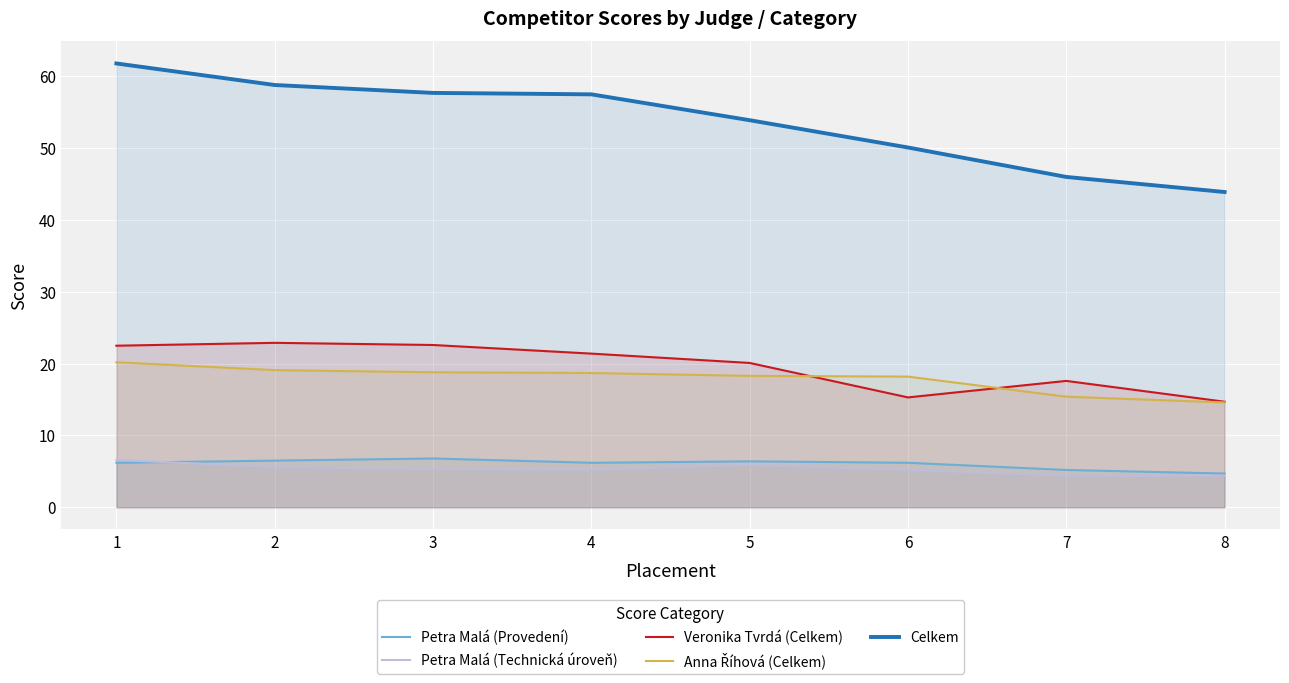

What is the total value across all series at 2?

112.9